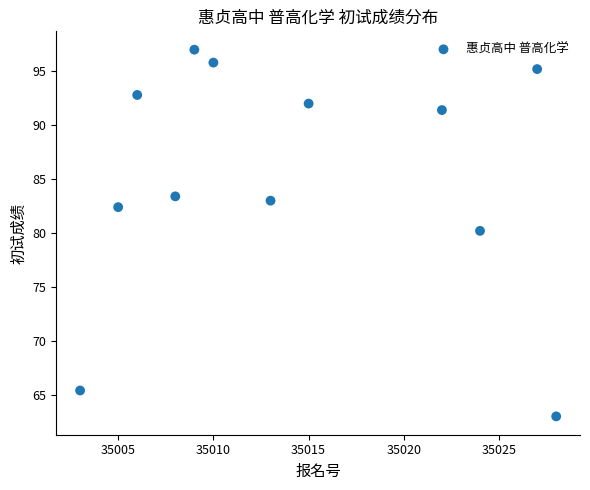

What is the average X value?

35014.2